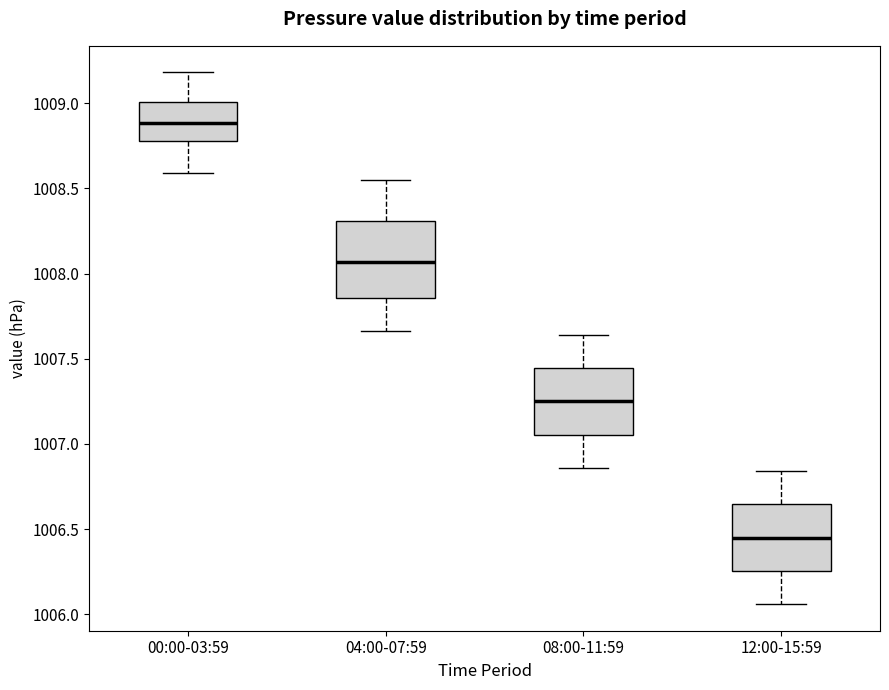

Which box's median line is the lowest?

12:00-15:59